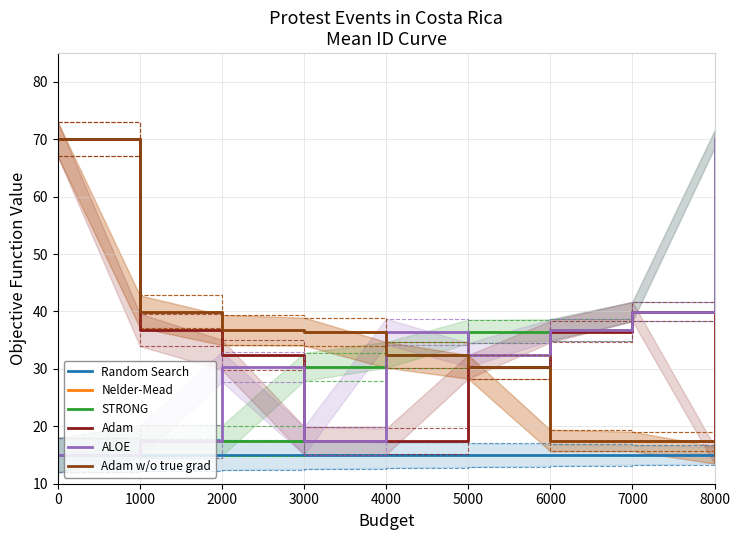

At which label does STRONG first exceed 32?

4000